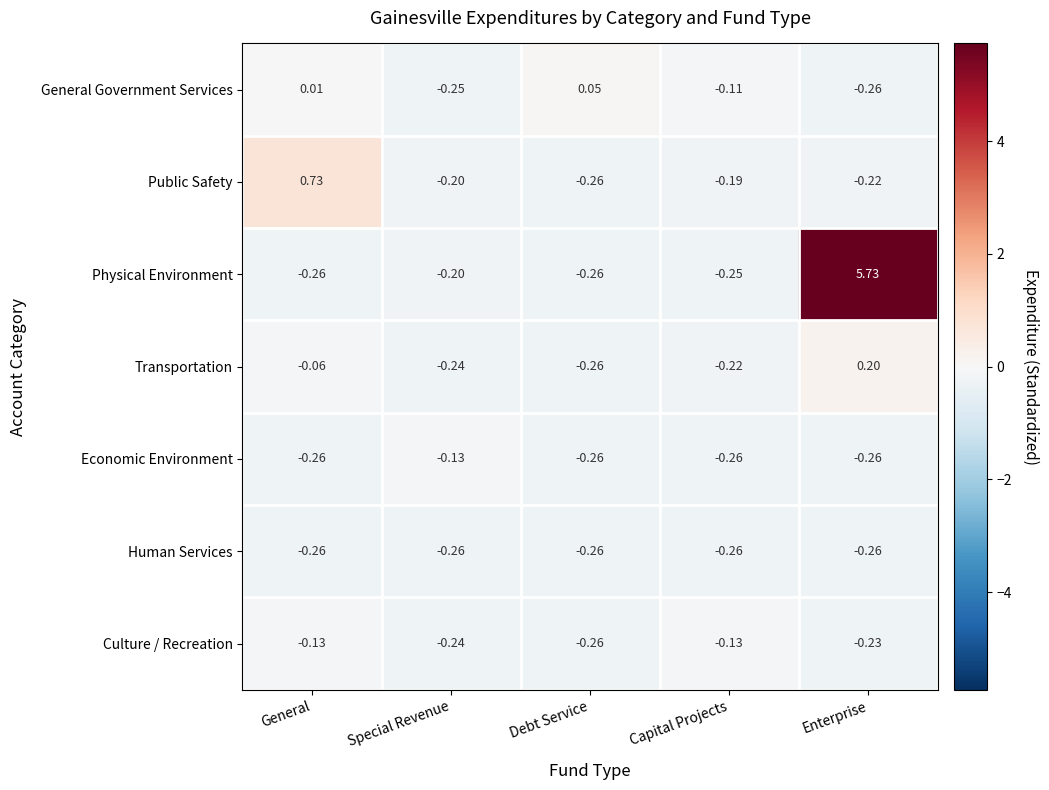

Which series changed the most between Debt Service and Enterprise?

Physical Environment